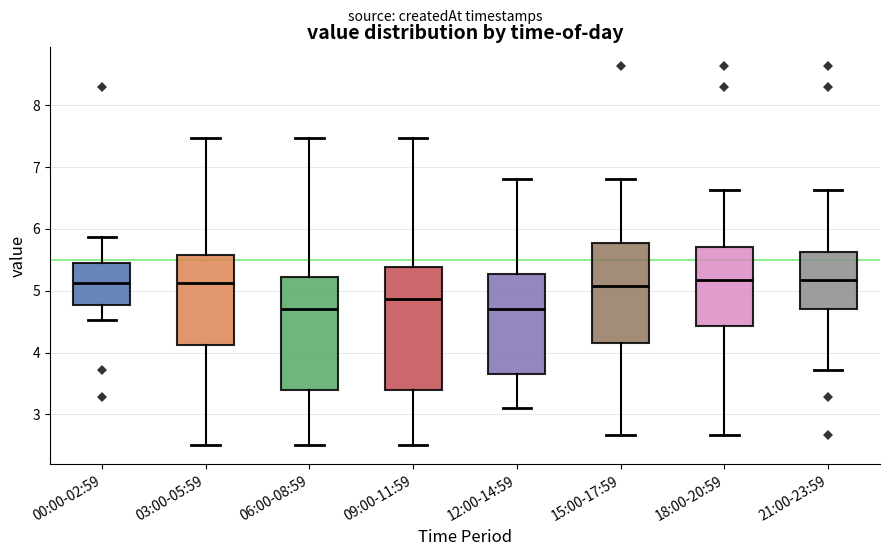

Comparing the boxes themselves (not the whiskers), which one is the tallest?

09:00-11:59